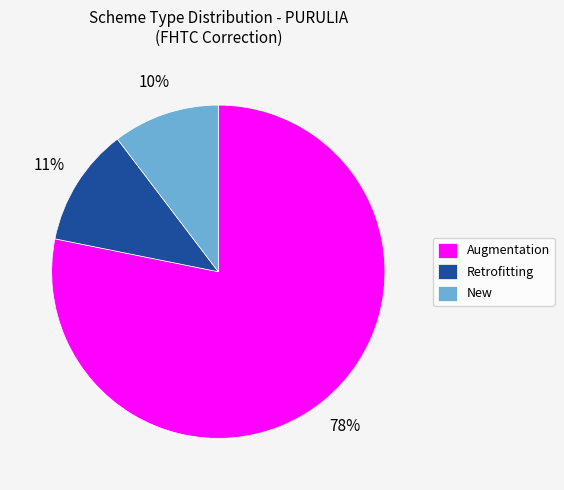

Combined, do Retrofitting and New account for over 50%?

No